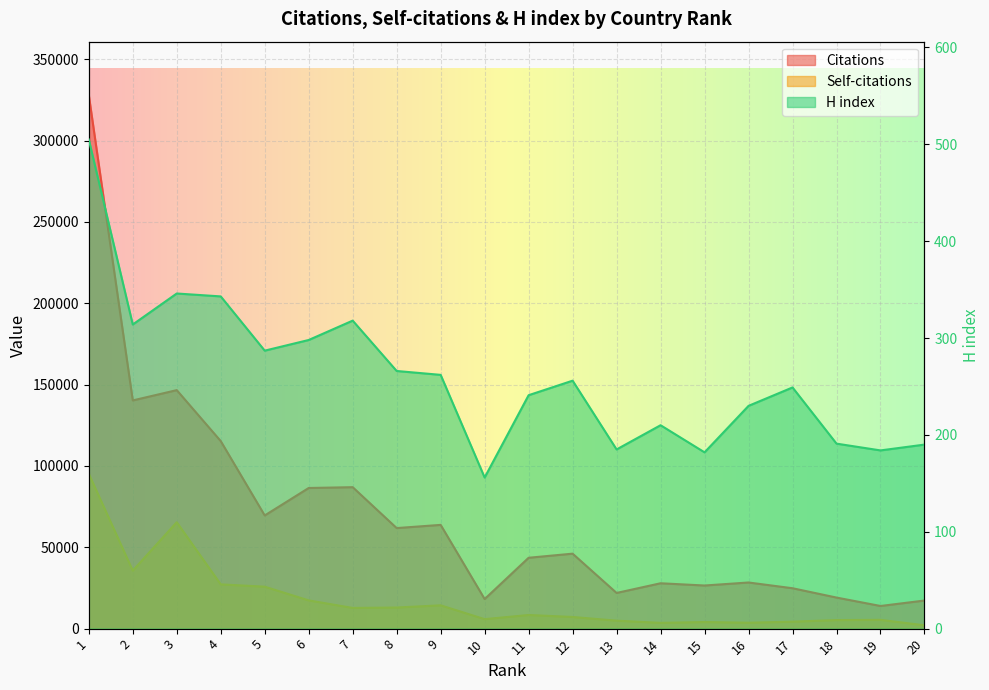

Reading right to left, extract all data points from this chart.

Citations: 20=17271	19=13917	18=19092	17=24825	16=28356	15=26504	14=27881	13=21931	12=46080	11=43557	10=18180	9=63771	8=61806	7=86946	6=86446	5=69560	4=115272	3=146596	2=140268	1=327986
Self-citations: 20=2034	19=5410	18=5258	17=4283	16=3620	15=4065	14=3538	13=4898	12=7162	11=8387	10=5826	9=14328	8=12974	7=12725	6=17354	5=25787	4=27204	3=65402	2=35655	1=95156
H index: 20=190	19=184	18=191	17=249	16=230	15=182	14=210	13=185	12=256	11=241	10=156	9=262	8=266	7=318	6=298	5=287	4=343	3=346	2=314	1=505